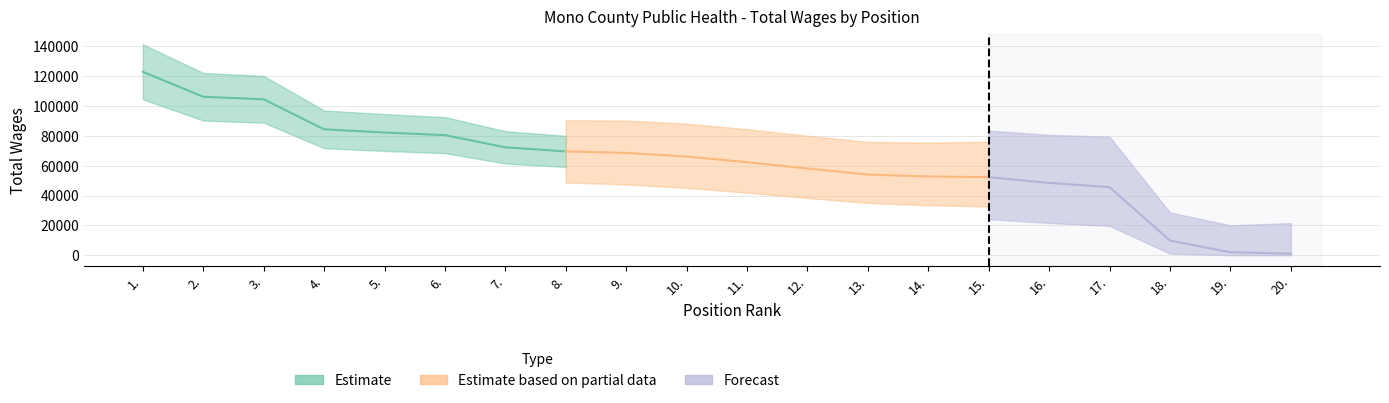

The value at 10. is 42702. True or false?

False